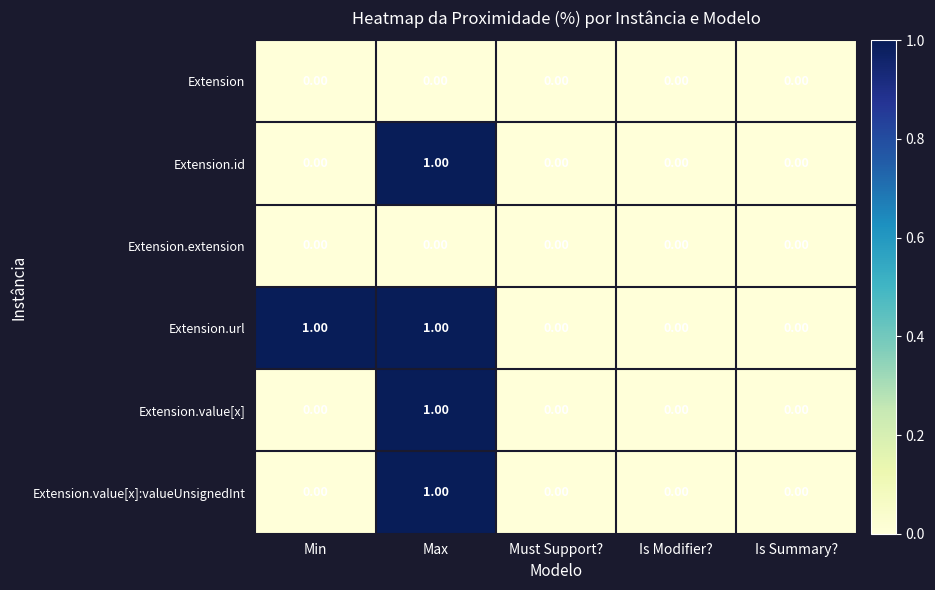

Which series changed the most between Min and Is Summary??

Extension.url